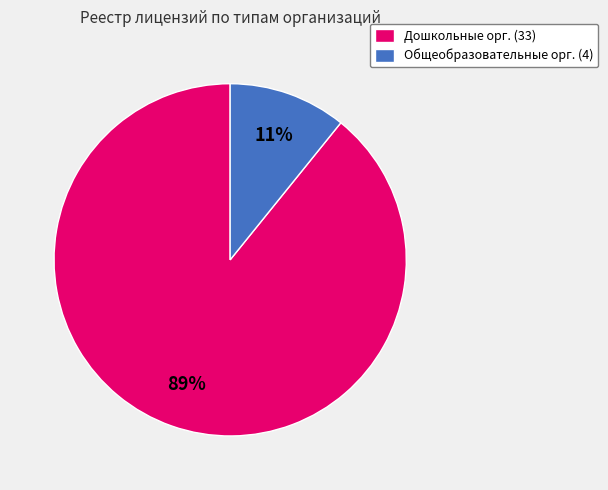

Combined, do Дошкольные орг. (33) and Общеобразовательные орг. (4) account for over 50%?

Yes